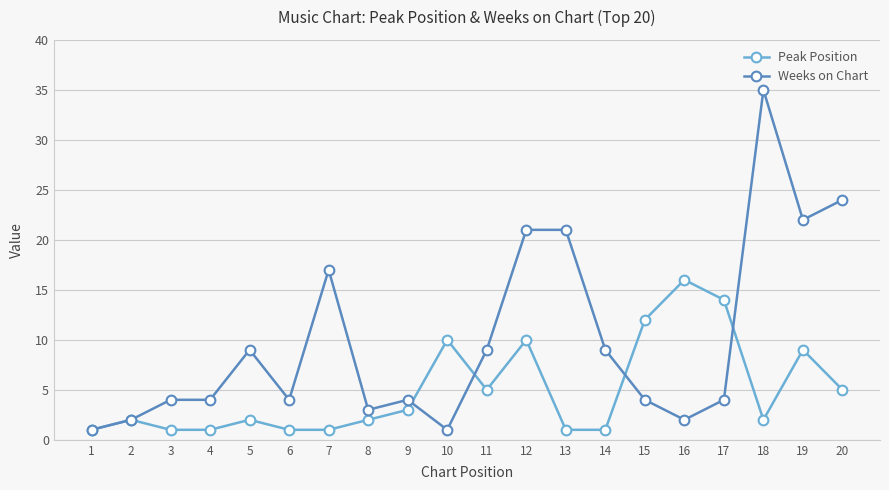

How many series are shown in this chart?

2